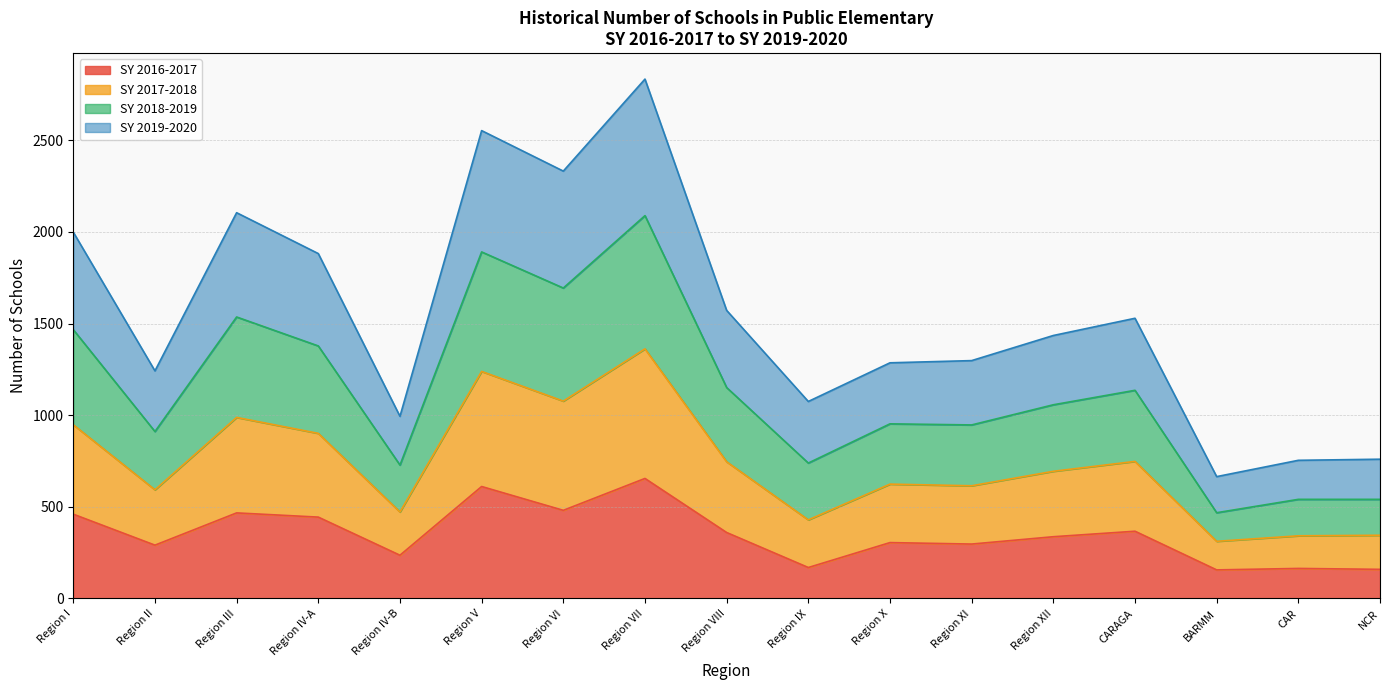

The SY 2019-2020 series shows 129 at Region IV-B. True or false?

False